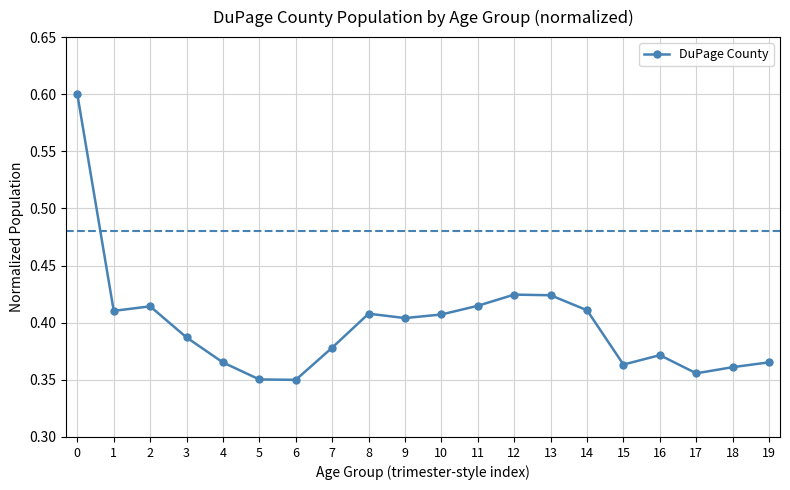

How many lines are shown in the chart?

1